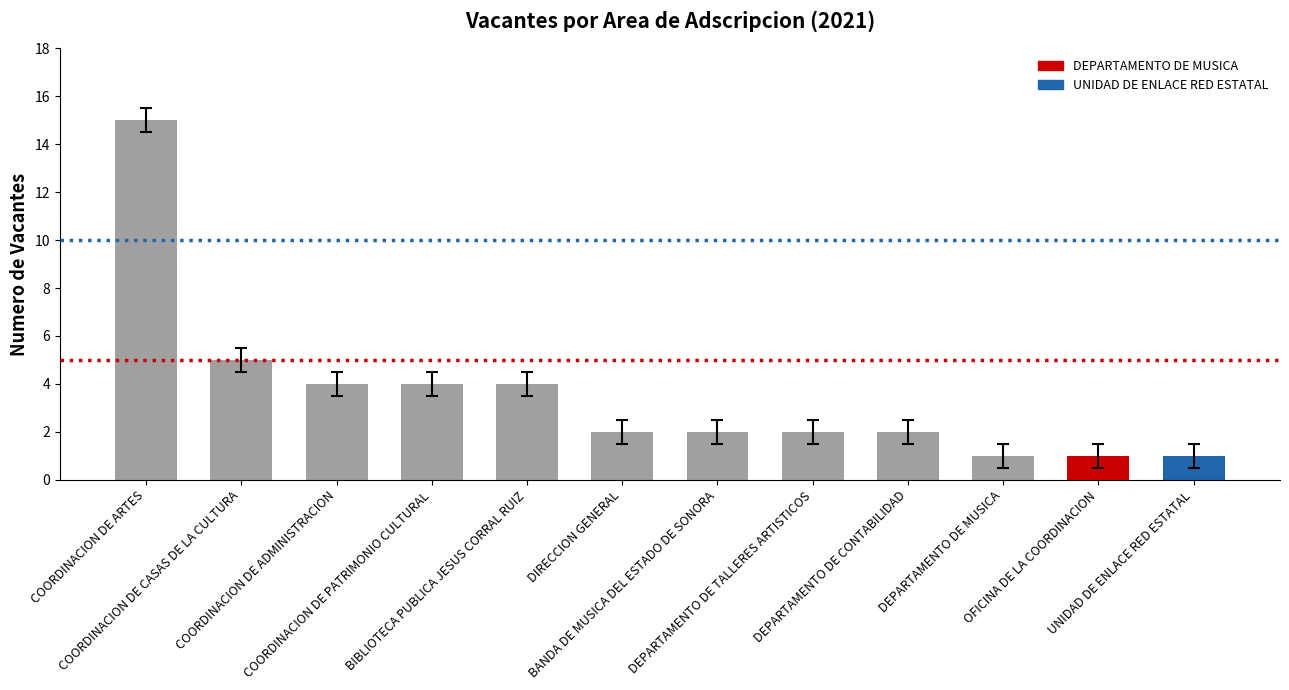

Reading right to left, what are all the values shown in this chart?

UNIDAD DE ENLACE RED ESTATAL=1	OFICINA DE LA COORDINACION=1	DEPARTAMENTO DE MUSICA=1	DEPARTAMENTO DE CONTABILIDAD=2	DEPARTAMENTO DE TALLERES ARTISTICOS=2	BANDA DE MUSICA DEL ESTADO DE SONORA=2	DIRECCION GENERAL=2	BIBLIOTECA PUBLICA JESUS CORRAL RUIZ=4	COORDINACION DE PATRIMONIO CULTURAL=4	COORDINACION DE ADMINISTRACION=4	COORDINACION DE CASAS DE LA CULTURA=5	COORDINACION DE ARTES=15